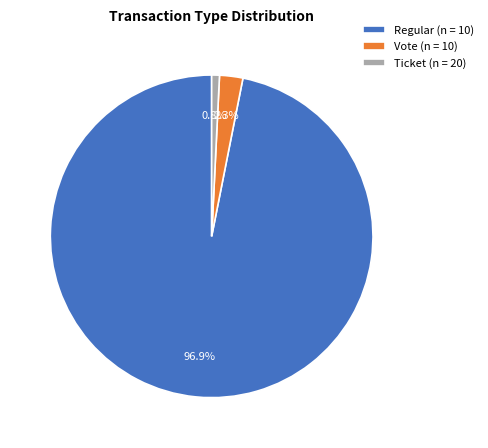

Does any single category account for the majority?

Yes